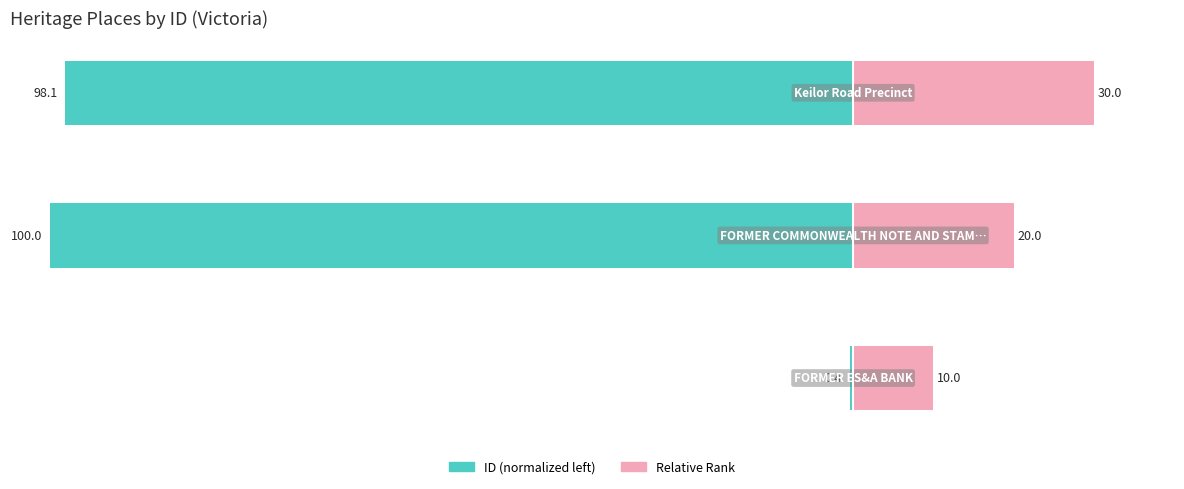

Reading left to right, transcribe all the data shown in this chart.

ID (normalized left): 0=-0.4	1=-100.0	2=-98.1
Relative Rank: 0=10.0	1=20.0	2=30.0